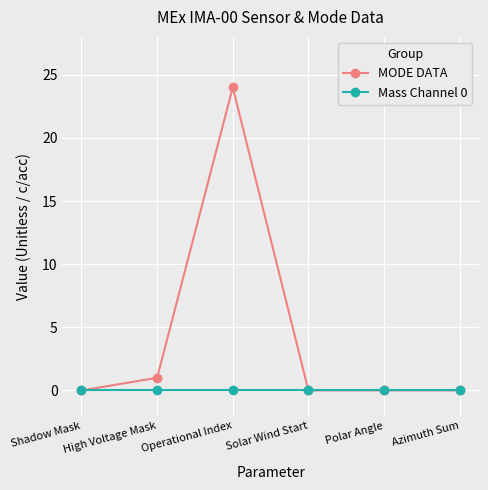

What is the average value of the MODE DATA series?

4